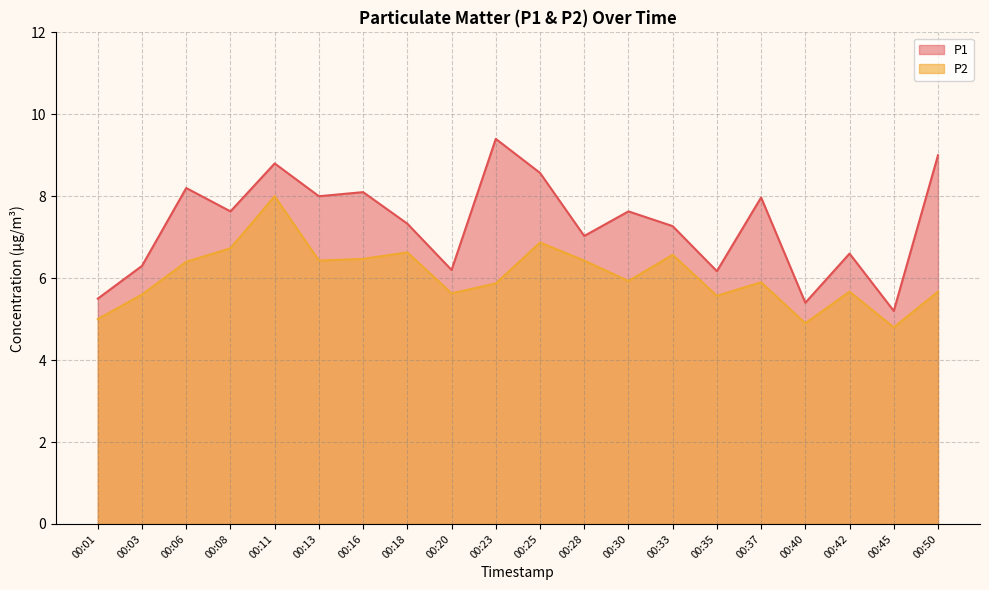

Which series has the largest range (max minus min)?

P1